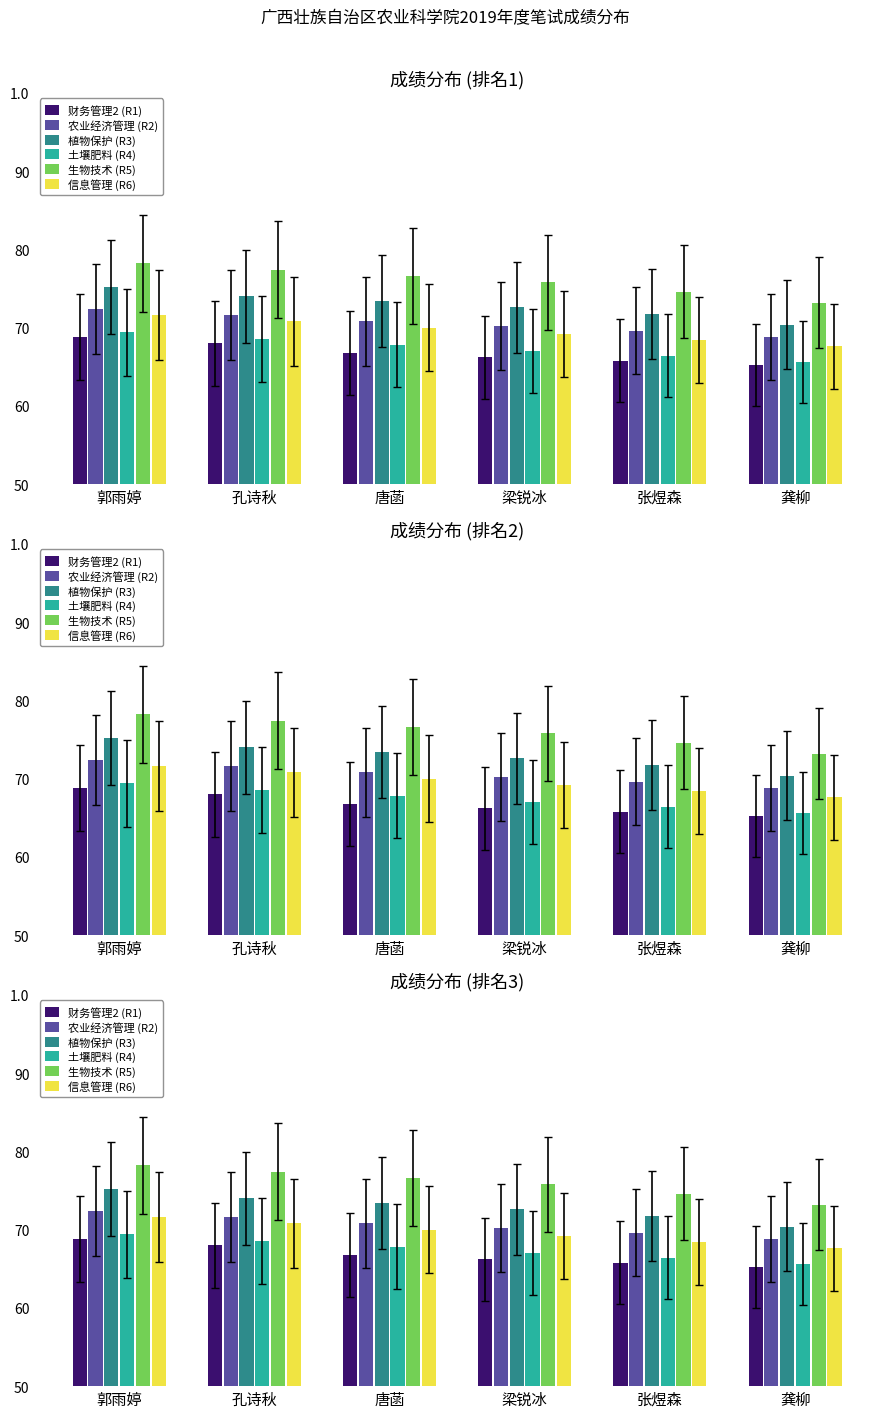

What is the sum of all 植物保护 (R3) values?

437.4